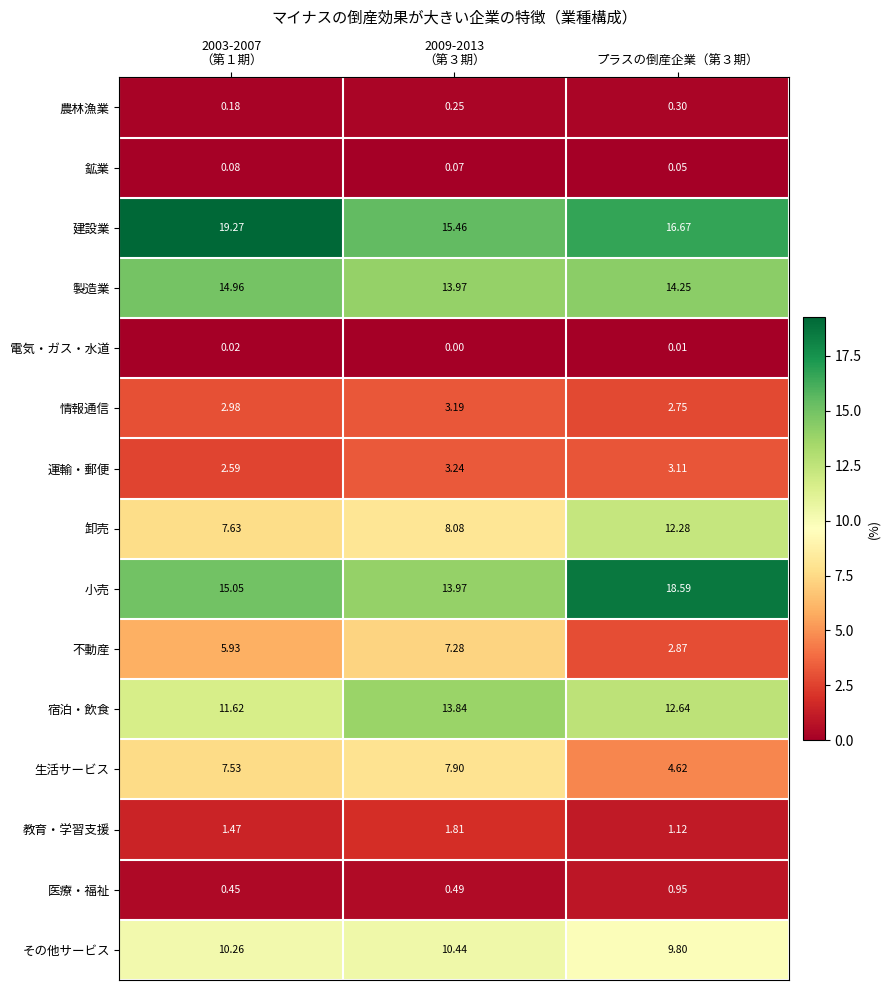

At which category is the sum across all series the highest?

2003-2007
（第１期）